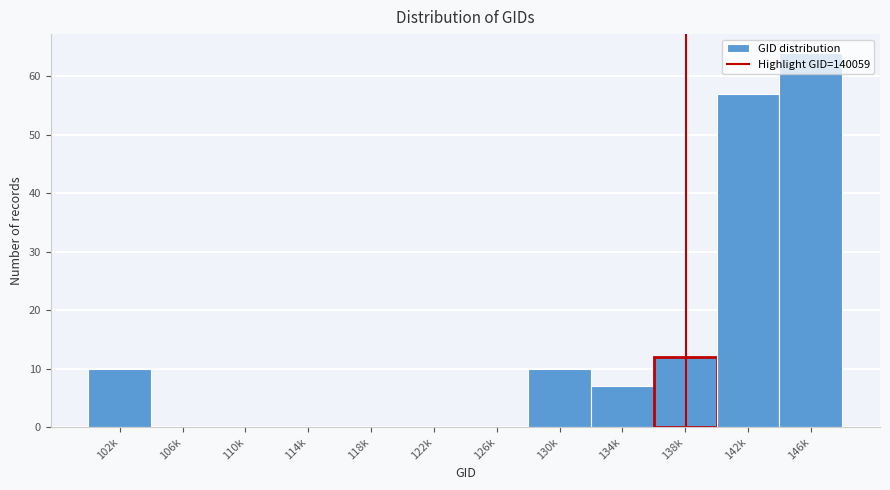

True or false: the data shows -25 at 106k.

False